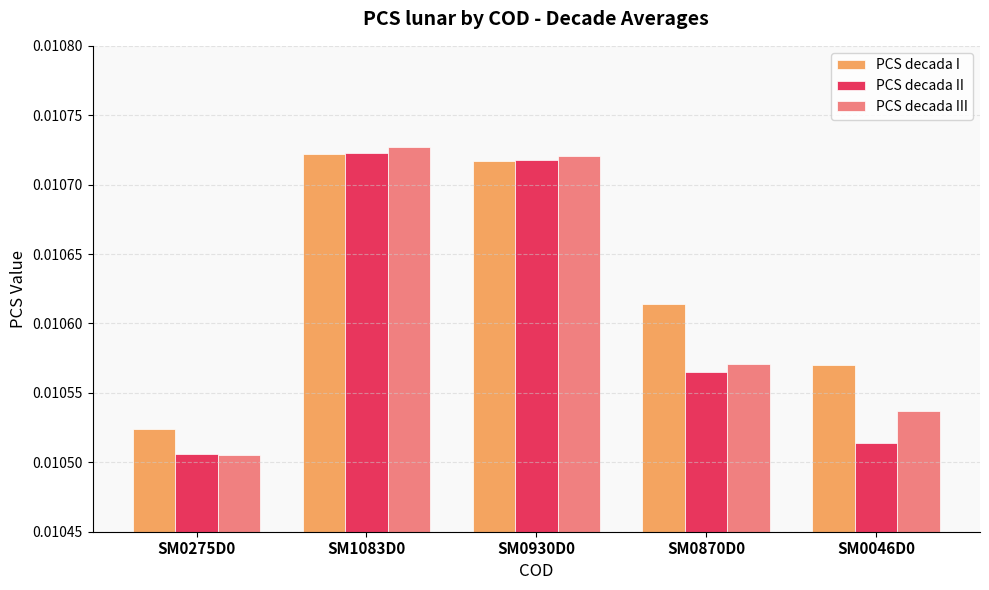

Which series has the widest spread of values?

PCS decada III